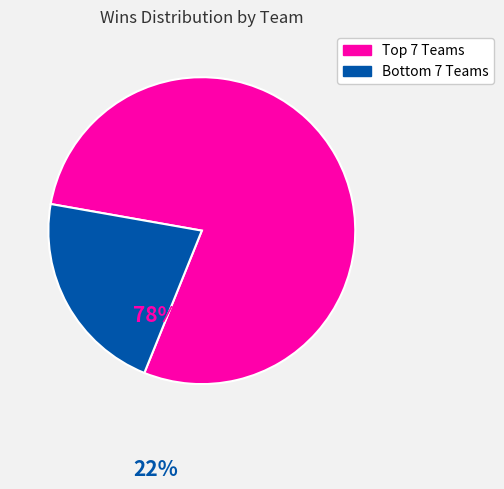

Is there a majority slice in this chart?

Yes